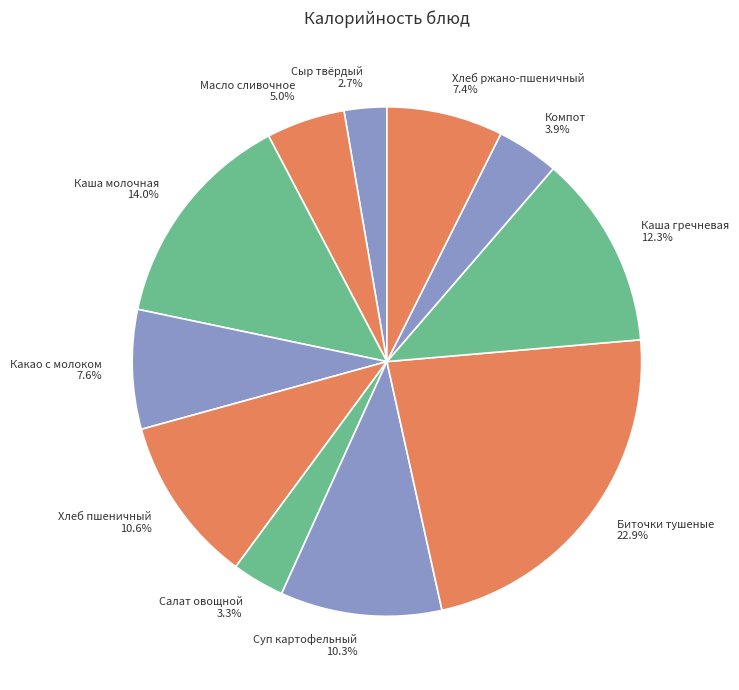

What is the ratio of the value at Биточки тушеные to the value at Масло сливочное?

4.6